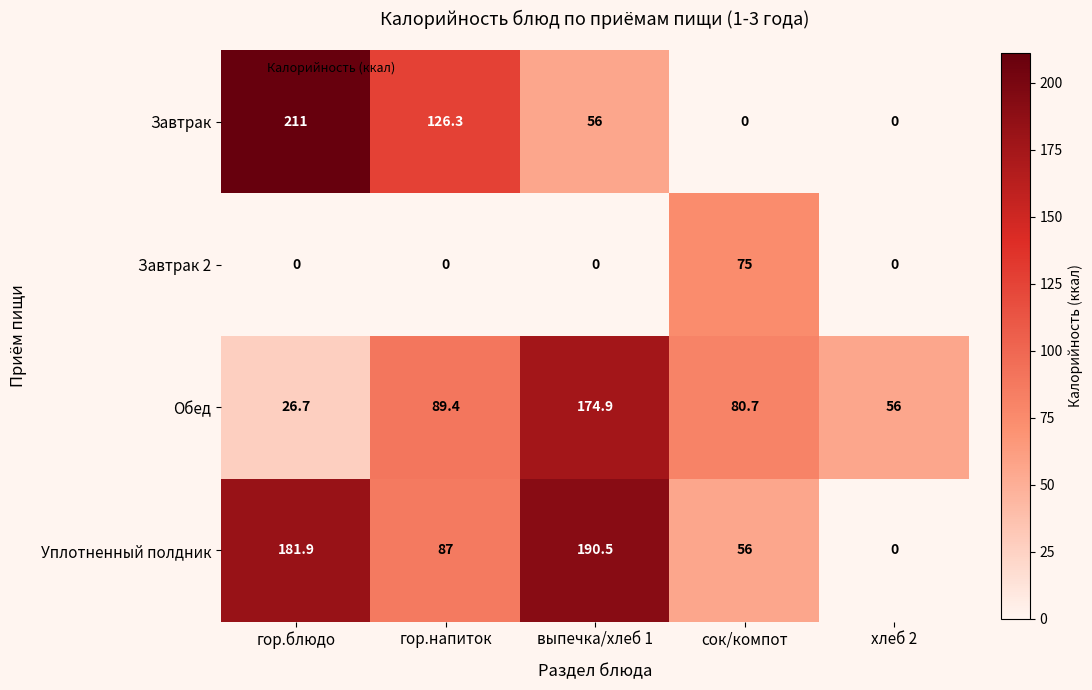

Reading right to left, extract all data points from this chart.

Завтрак: хлеб 2=0.0	сок/компот=0.0	выпечка/хлеб 1=56.0	гор.напиток=126.3	гор.блюдо=211.0
Завтрак 2: хлеб 2=0.0	сок/компот=75.0	выпечка/хлеб 1=0.0	гор.напиток=0.0	гор.блюдо=0.0
Обед: хлеб 2=56.0	сок/компот=80.7	выпечка/хлеб 1=174.9	гор.напиток=89.4	гор.блюдо=26.7
Уплотненный полдник: хлеб 2=0.0	сок/компот=56.0	выпечка/хлеб 1=190.5	гор.напиток=87.0	гор.блюдо=181.9